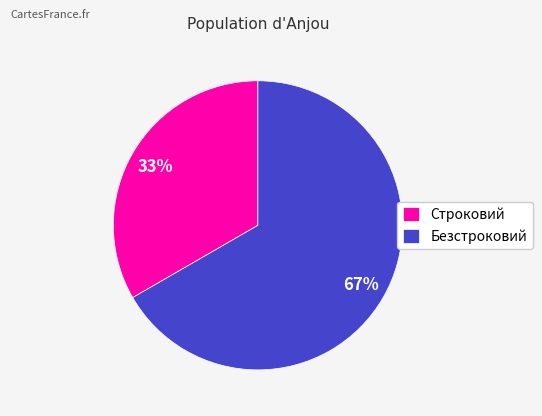

What is the ratio of the value at Строковий to the value at Безстроковий?

0.5